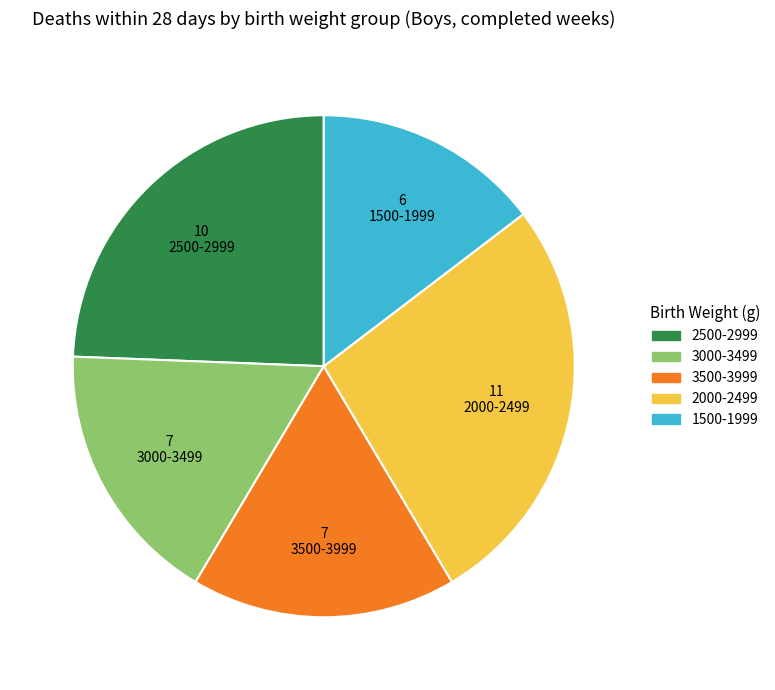

Does any single category account for the majority?

No